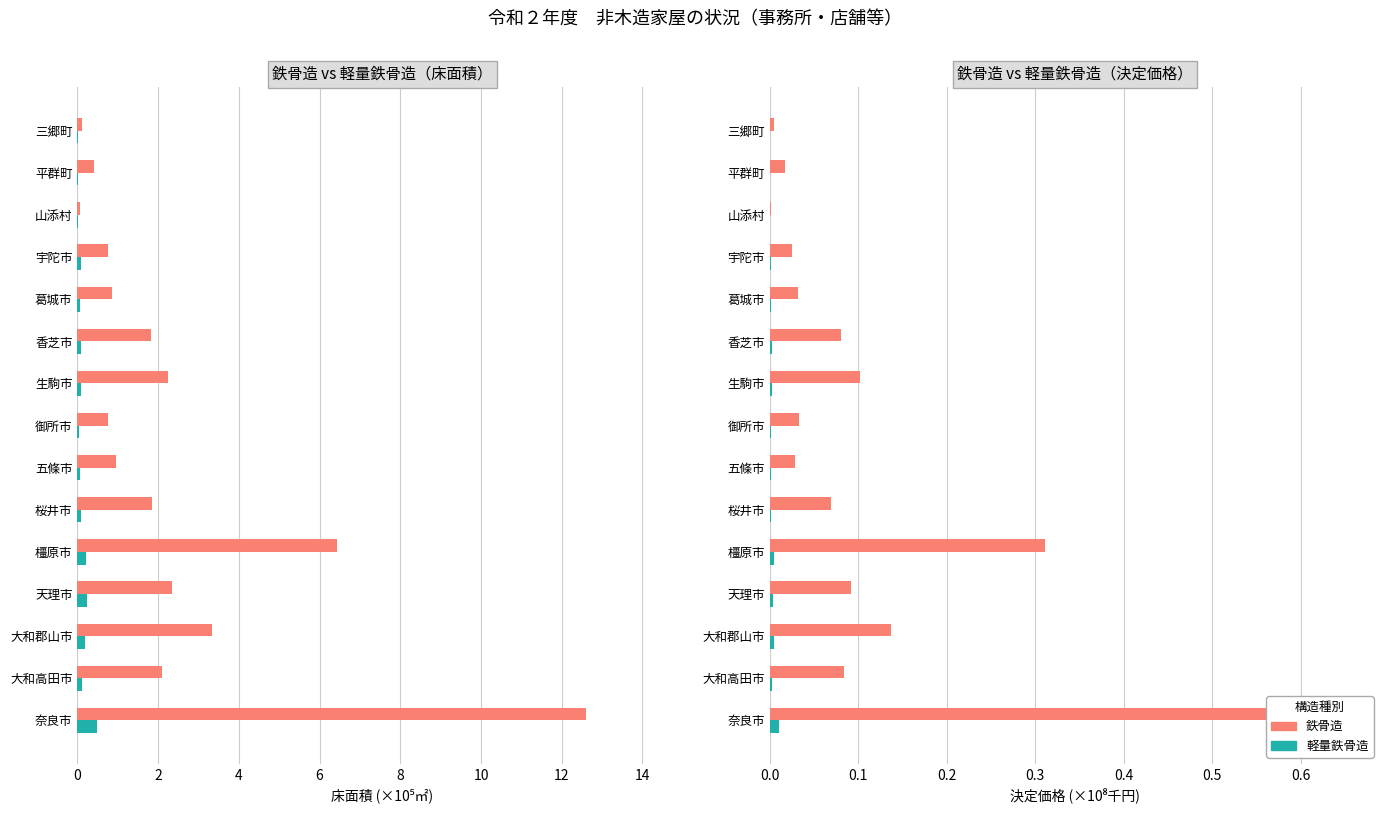

At 大和高田市, list the series in order from largest to smallest.

鉄骨造_床面積, 軽量鉄骨造_床面積, 鉄骨造_決定価格, 軽量鉄骨造_決定価格